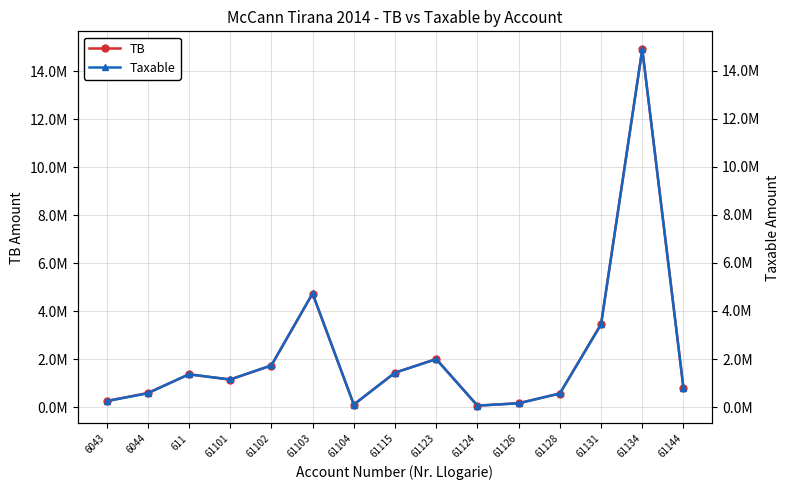

What is the lowest value of the TB series?

61813.2